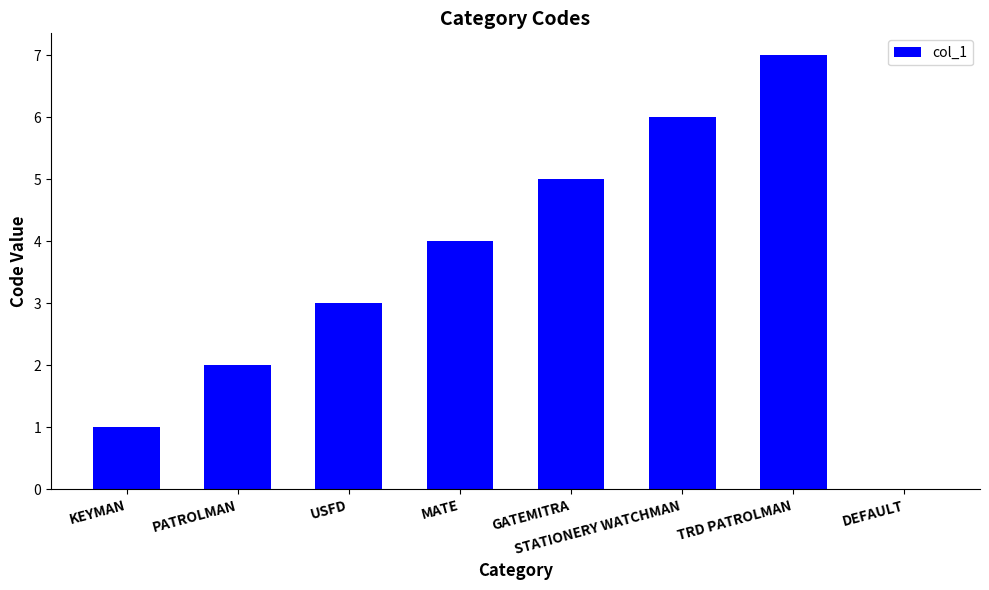

At which label is the value closest to 3?

USFD